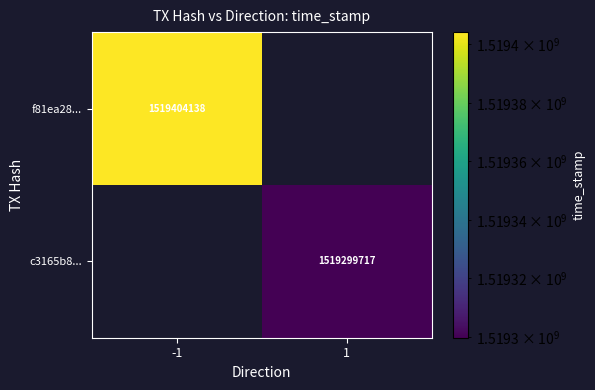

List the series in order of their peak value, lowest first.

row_0, row_1